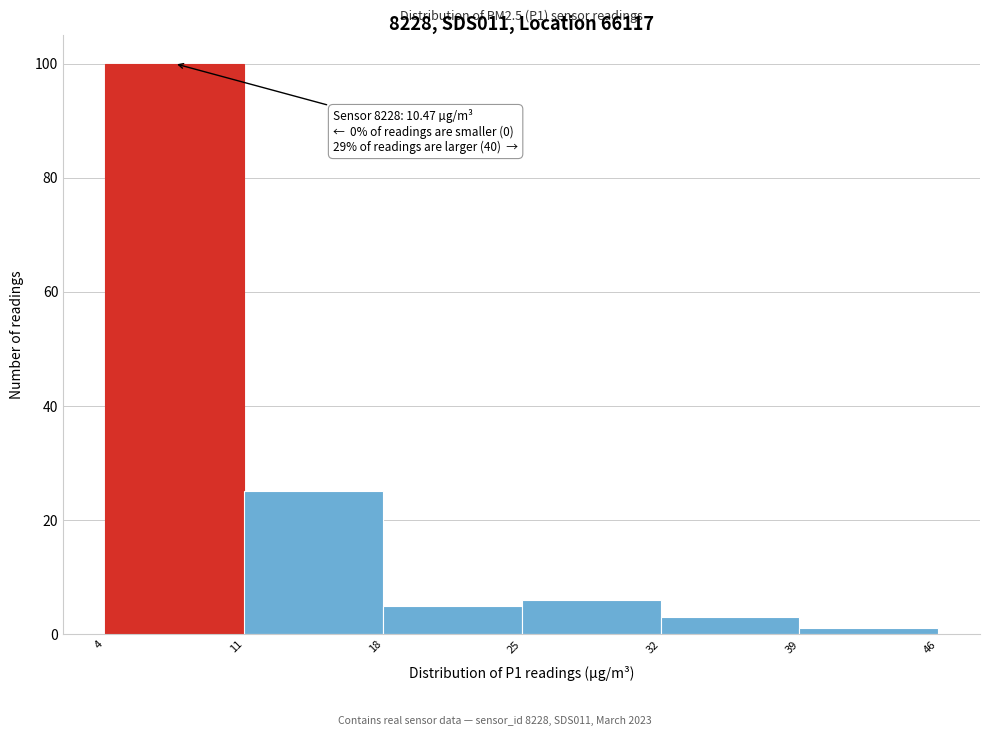

Which range on the x-axis has the tallest bar?

4 to 11